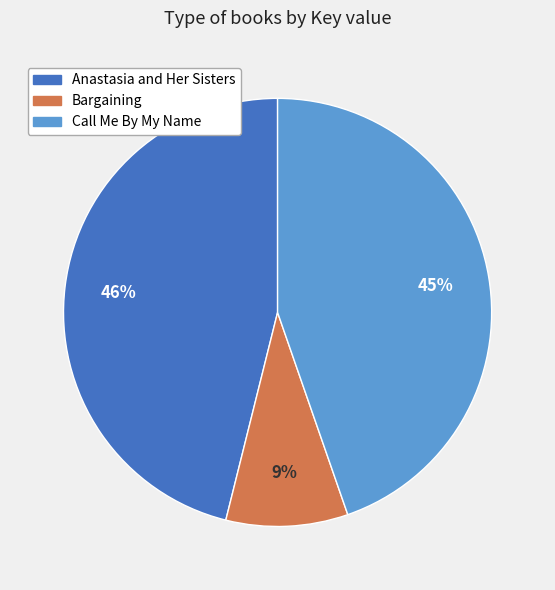

Approximately how many times larger is the value at Anastasia and Her Sisters compared to Call Me By My Name?

1.0